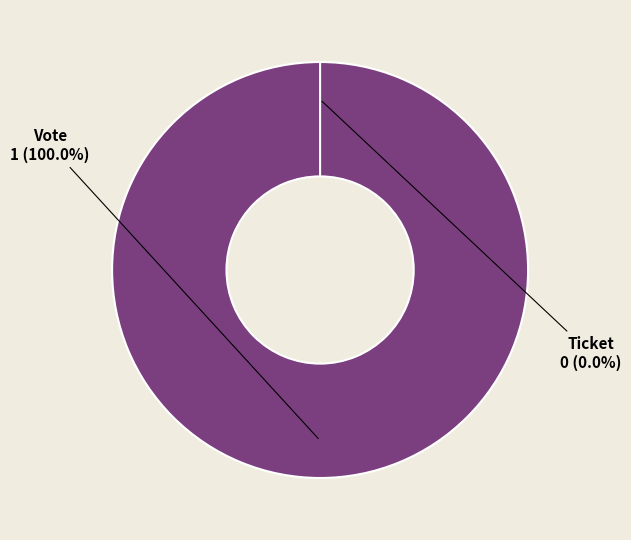

What percentage is the Vote slice, to the nearest percent?

100%